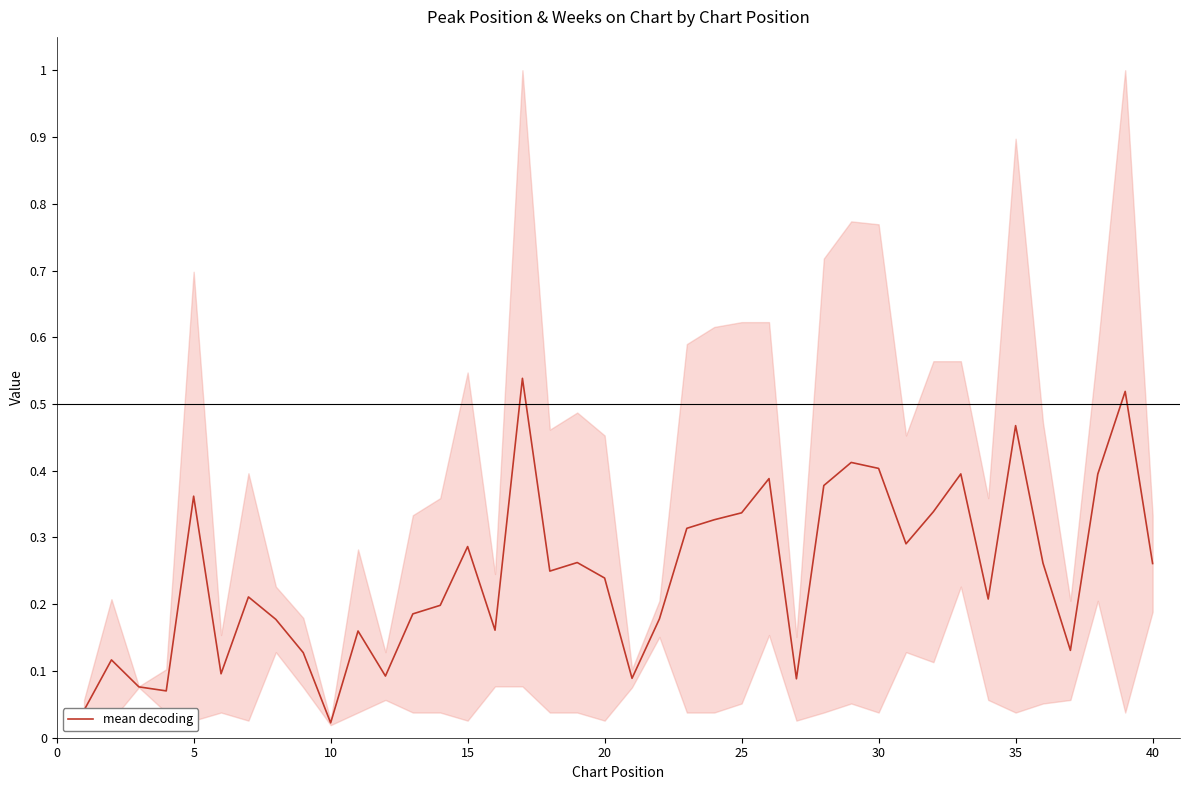

What is the sum of all values?

9.9